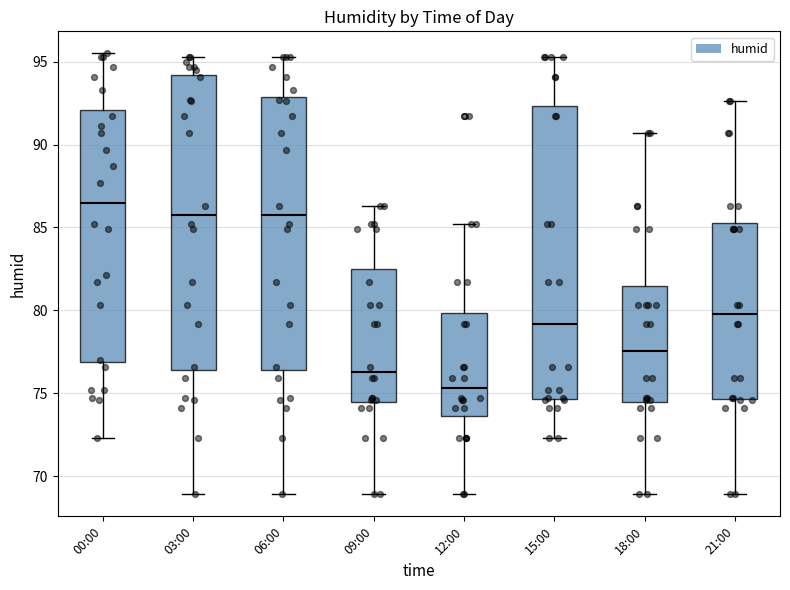

Reading left to right, transcribe this box plot: for each box, give where its median line is, the range the box spans, and where its two whiskers end, as read against the y-axis. The values are not printed on the chart, so give them approximately, as read against the axis.

00:00: median 86.5, box 77.0 to 92.0, whiskers 72.5 to 95.5
03:00: median 86.0, box 76.5 to 94.0, whiskers 69.0 to 95.5
06:00: median 86.0, box 76.5 to 93.0, whiskers 69.0 to 95.5
09:00: median 76.5, box 74.5 to 82.5, whiskers 69.0 to 86.5
12:00: median 75.5, box 73.5 to 80.0, whiskers 69.0 to 85.0
15:00: median 79.0, box 74.5 to 92.5, whiskers 72.5 to 95.5
18:00: median 77.5, box 74.5 to 81.5, whiskers 69.0 to 90.5
21:00: median 80.0, box 74.5 to 85.5, whiskers 69.0 to 92.5